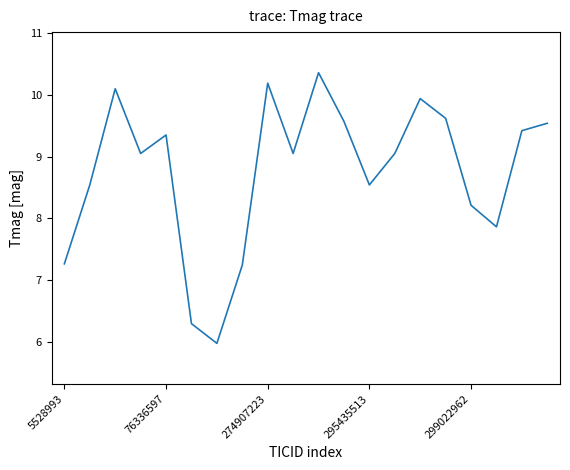

What is the maximum value shown in the chart?

10.4